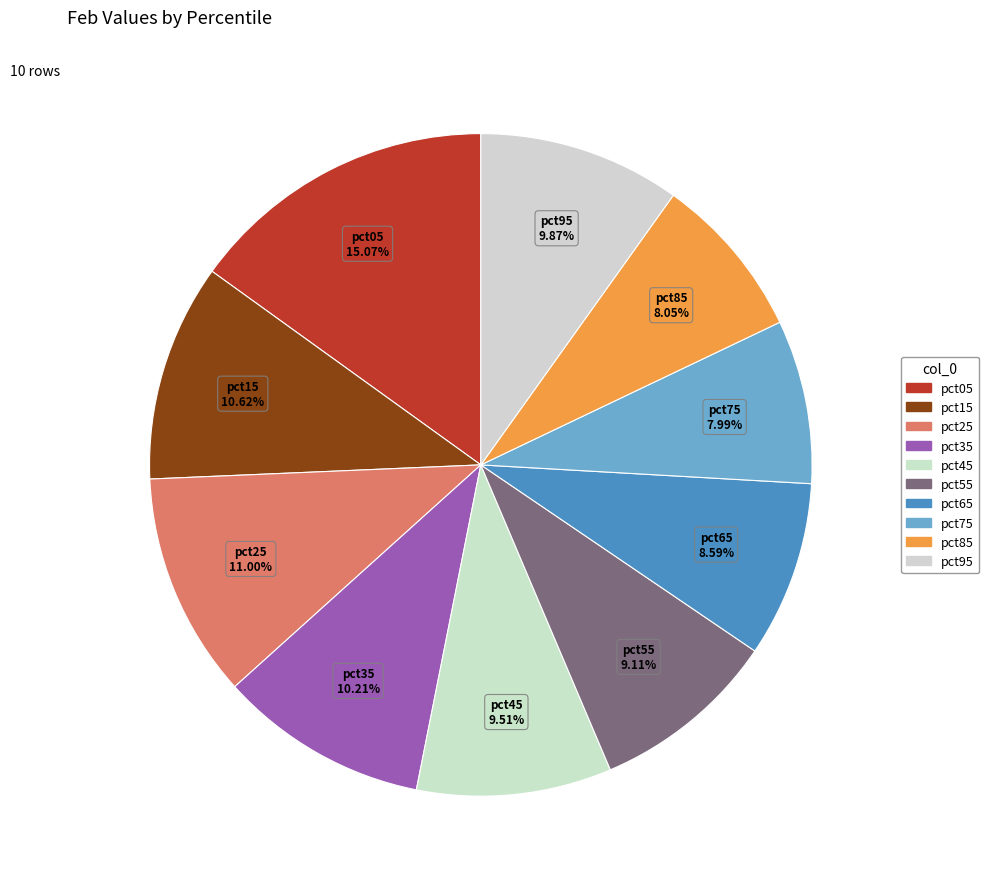

Count the number of slices in the pie.

10